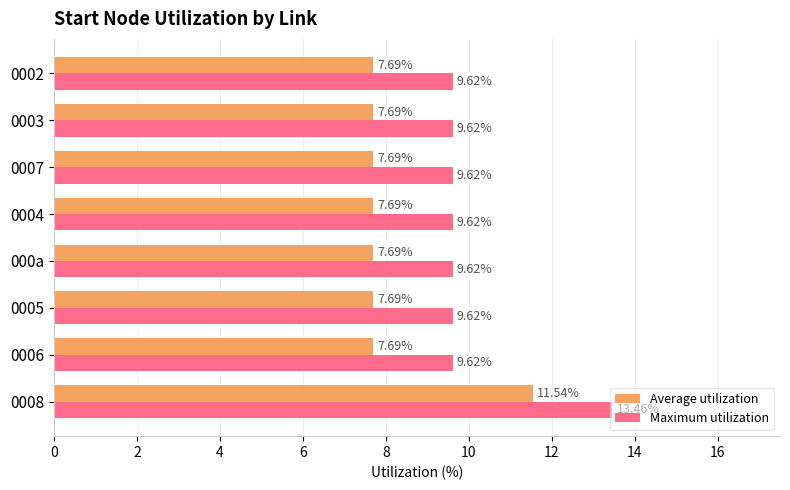

Which series has the largest total across all categories?

Maximum utilization